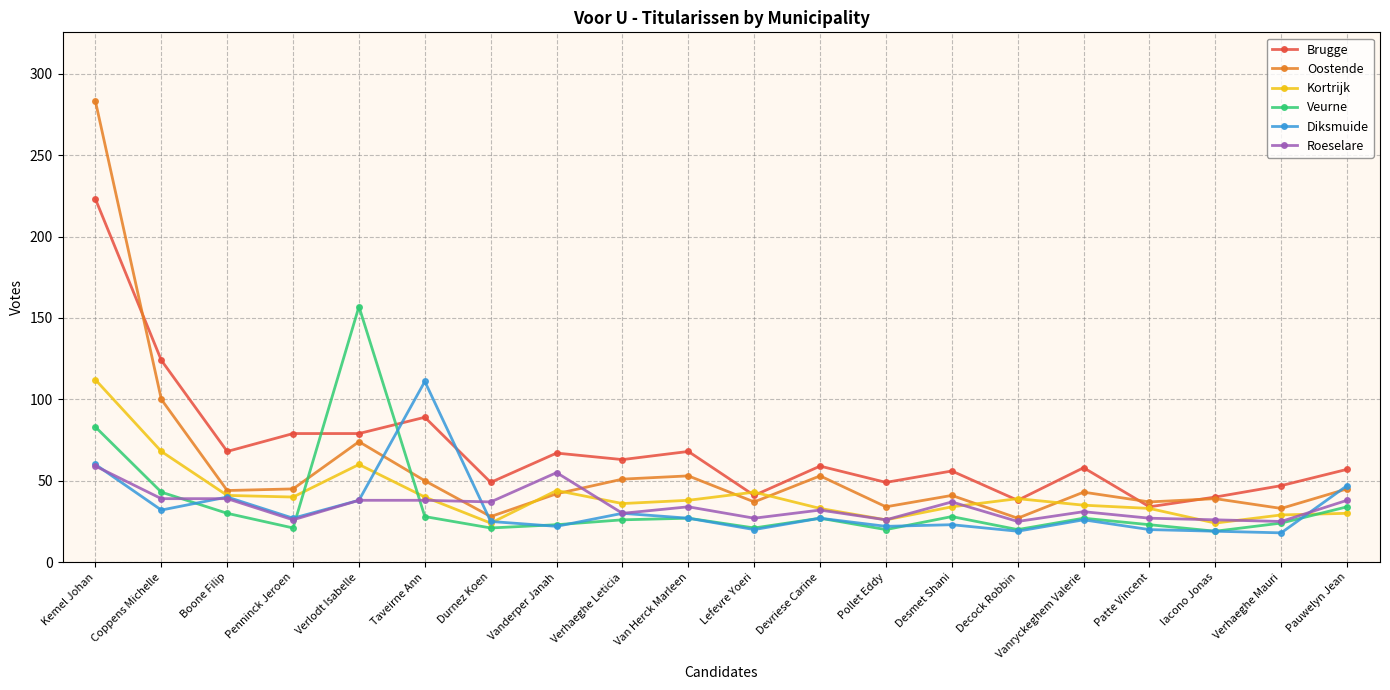

What is the label of the 2nd point from the left?

Coppens Michelle